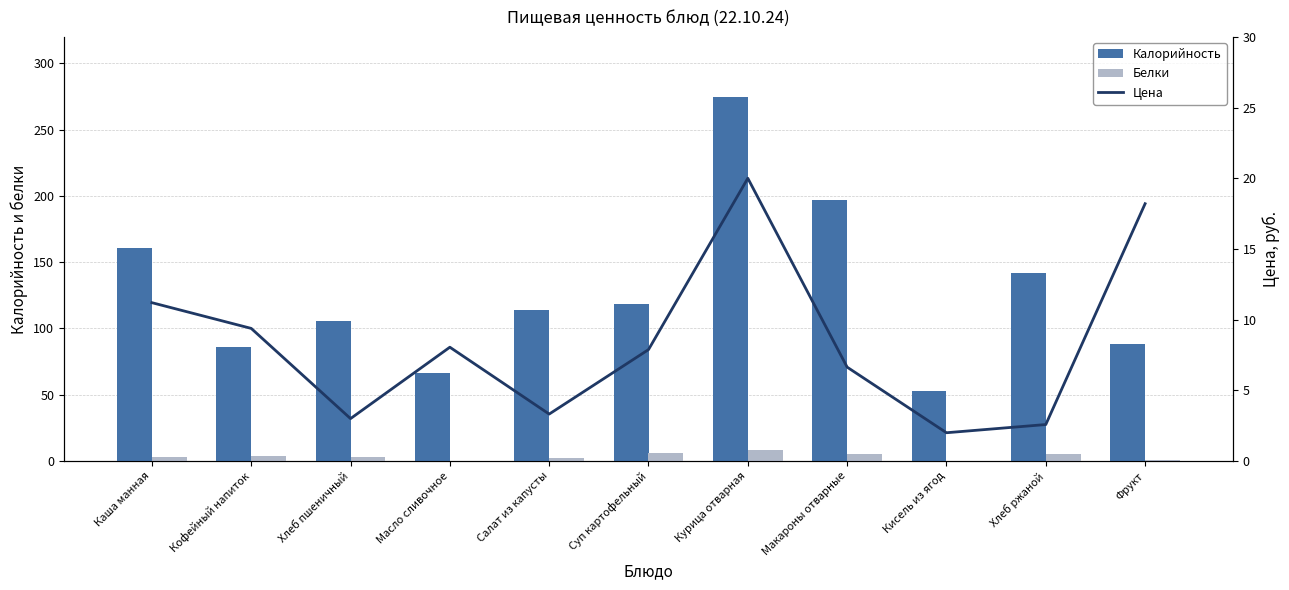

Reading left to right, transcribe all the data shown in this chart.

Калорийность: Каша манная=161.0	Кофейный напиток=86.0	Хлеб пшеничный=105.5	Масло сливочное=66.1	Салат из капусты=114.3	Суп картофельный=118.8	Курица отварная=274.9	Макароны отварные=196.8	Кисель из ягод=52.9	Хлеб ржаной=142.0	Фрукт=88.0
Белки: Каша манная=3.4	Кофейный напиток=3.8	Хлеб пшеничный=3.4	Масло сливочное=0.1	Салат из капусты=2.1	Суп картофельный=5.8	Курица отварная=8.3	Макароны отварные=5.4	Кисель из ягод=0.2	Хлеб ржаной=5.6	Фрукт=0.8
Цена: Каша манная=11.2	Кофейный напиток=9.4	Хлеб пшеничный=3.0	Масло сливочное=8.1	Салат из капусты=3.3	Суп картофельный=7.9	Курица отварная=20.0	Макароны отварные=6.6	Кисель из ягод=2.0	Хлеб ржаной=2.6	Фрукт=18.2